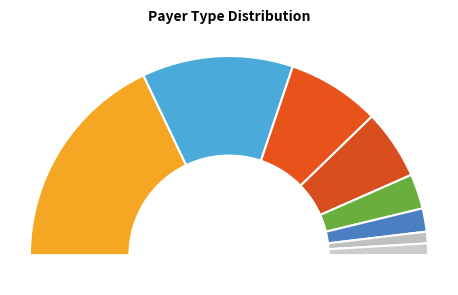

What is the change in value from MEDICAID to OTHER?

-12